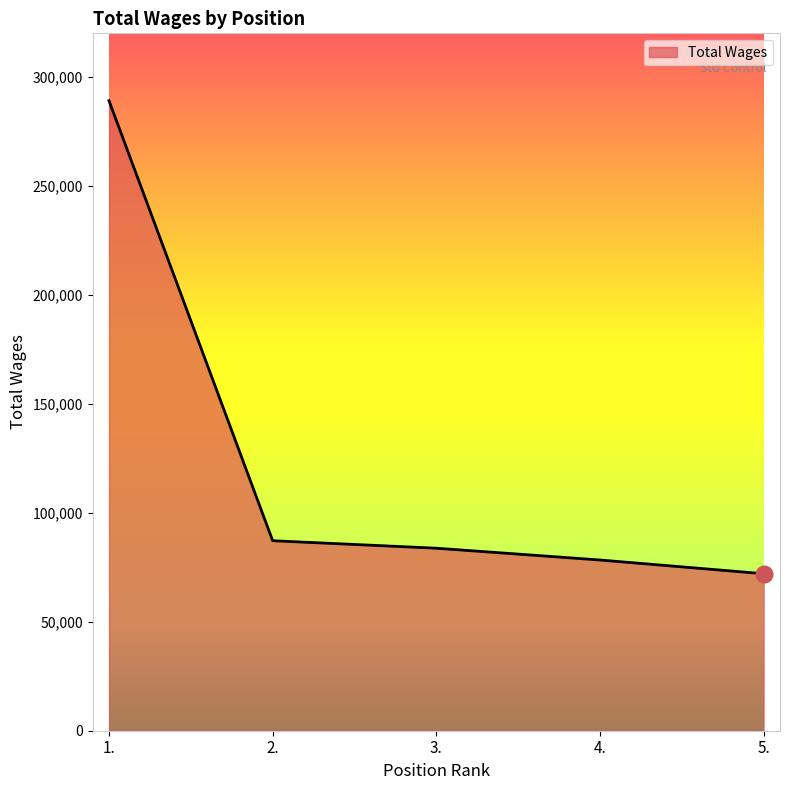

True or false: the data has more than 2 interior local peaks.

False